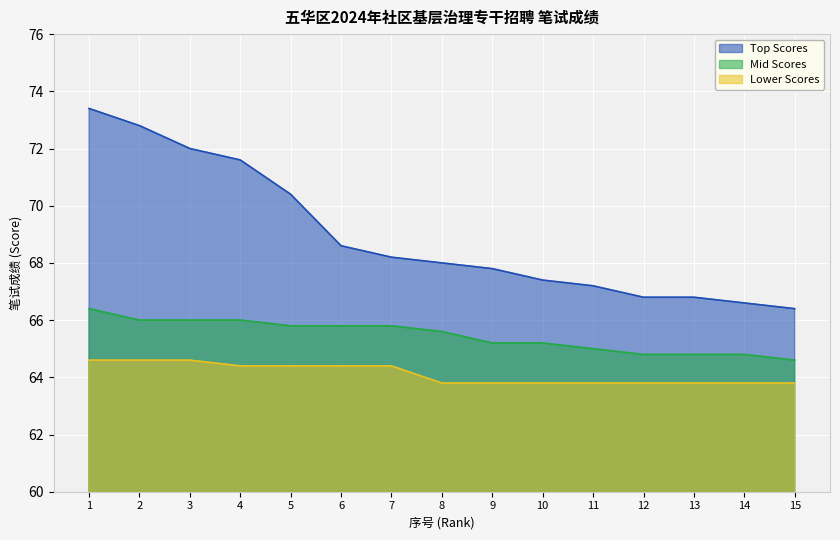

List the series in order of their peak value, highest first.

Top Scores, Mid Scores, Lower Scores